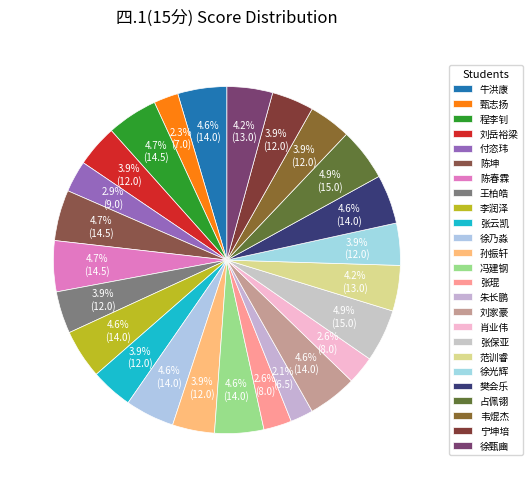

To the nearest percent, what is the difference between the largest and smallest slice percentages?

3%